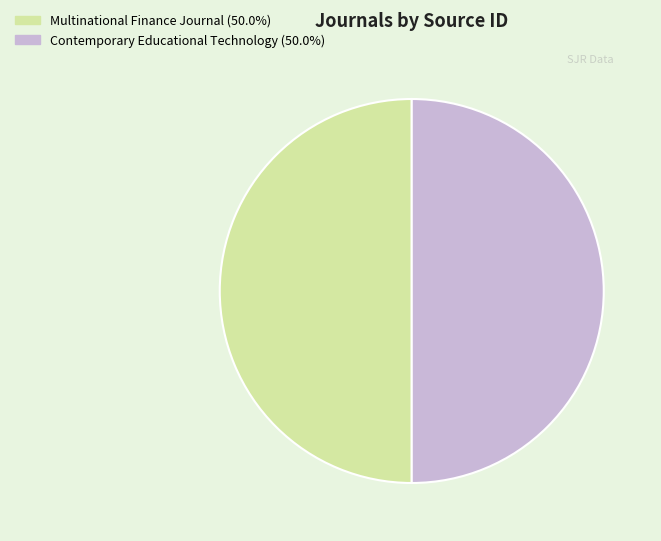

Is the sum of Contemporary Educational Technology and Multinational Finance Journal greater than half?

Yes